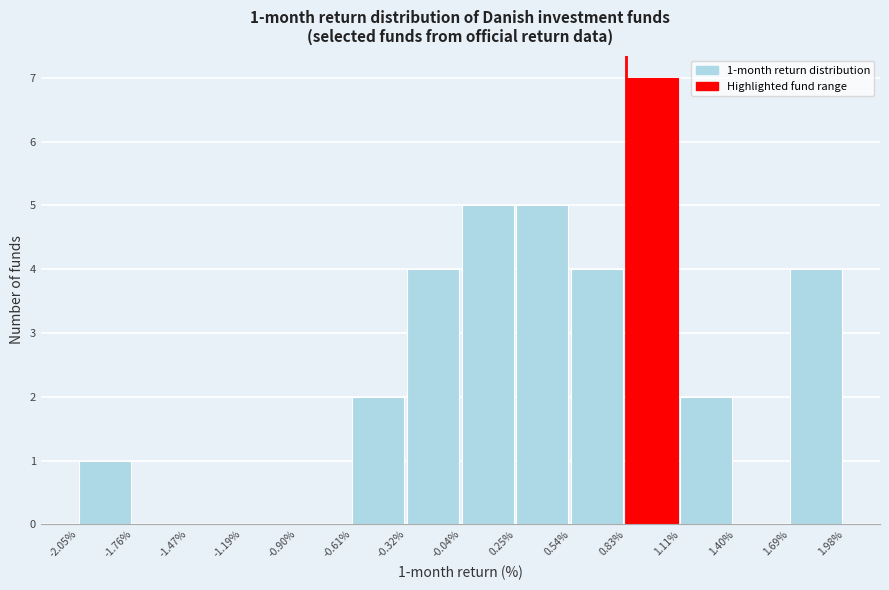

Over which range of the x-axis is the bar tallest?

0.83% to 1.11%